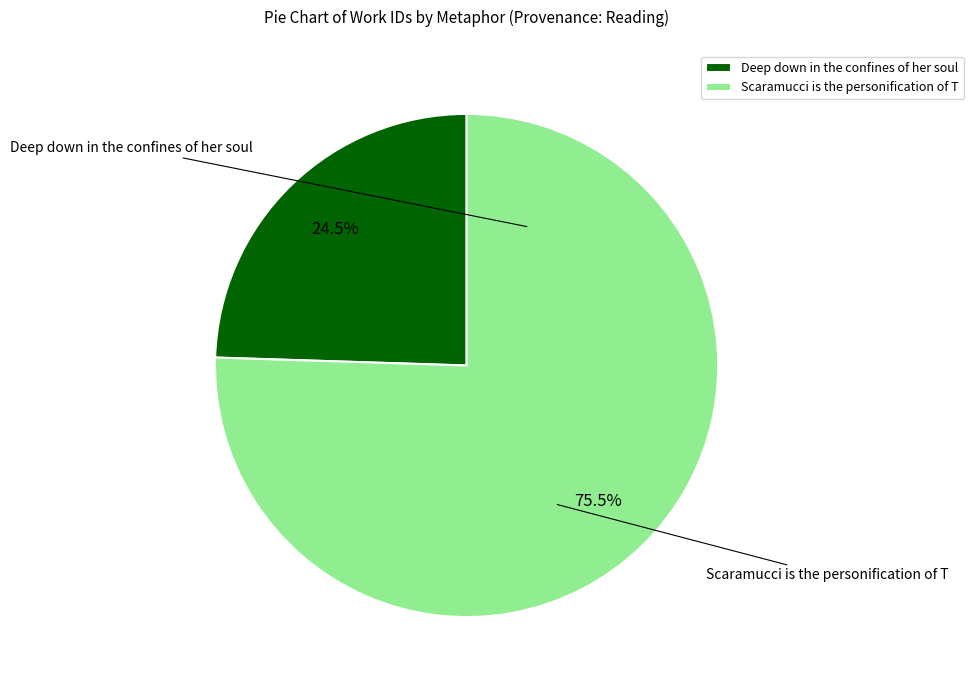

What is the smallest slice in the pie chart?

Deep down in the confines of her soul